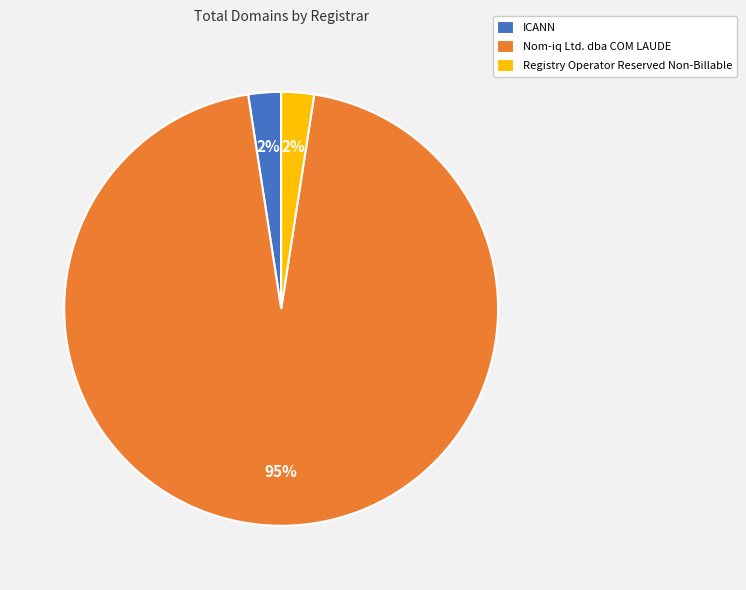

Which has a higher value, Registry Operator Reserved Non-Billable or Nom-iq Ltd. dba COM LAUDE?

Nom-iq Ltd. dba COM LAUDE